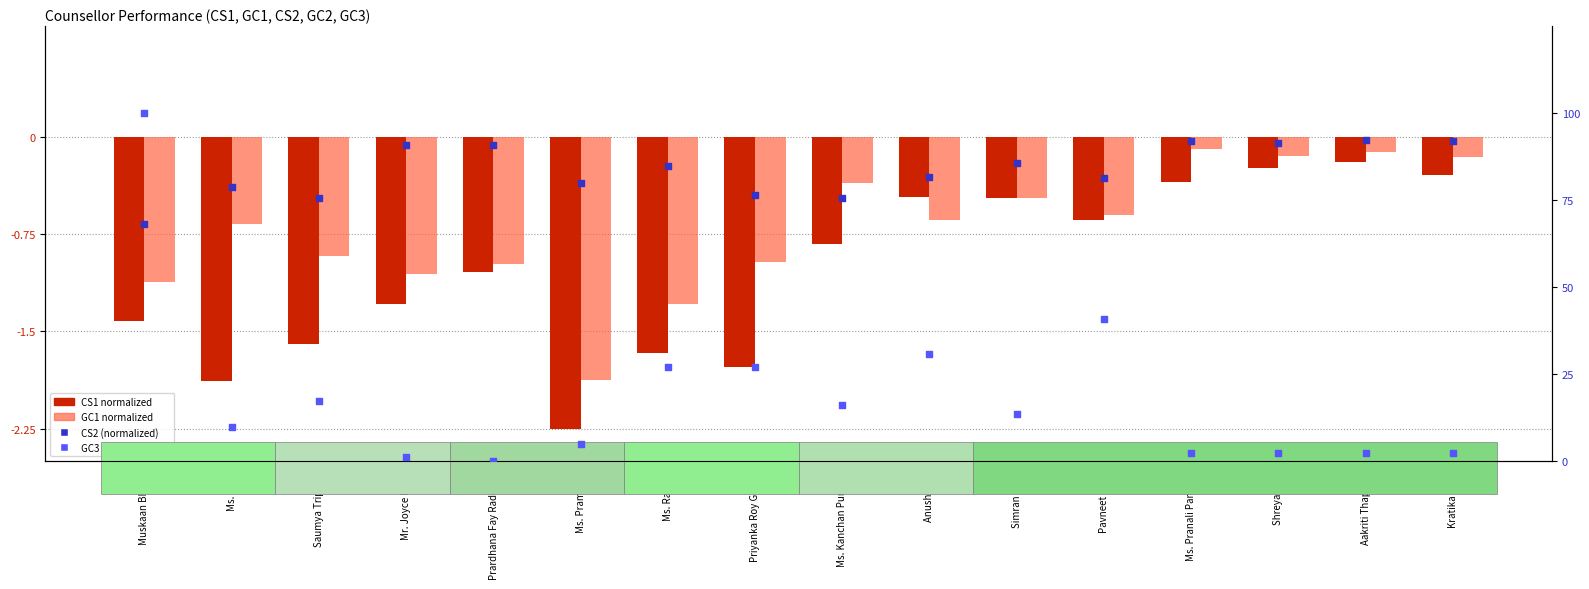

Which series has the largest total across all categories?

GC3 percentile rank